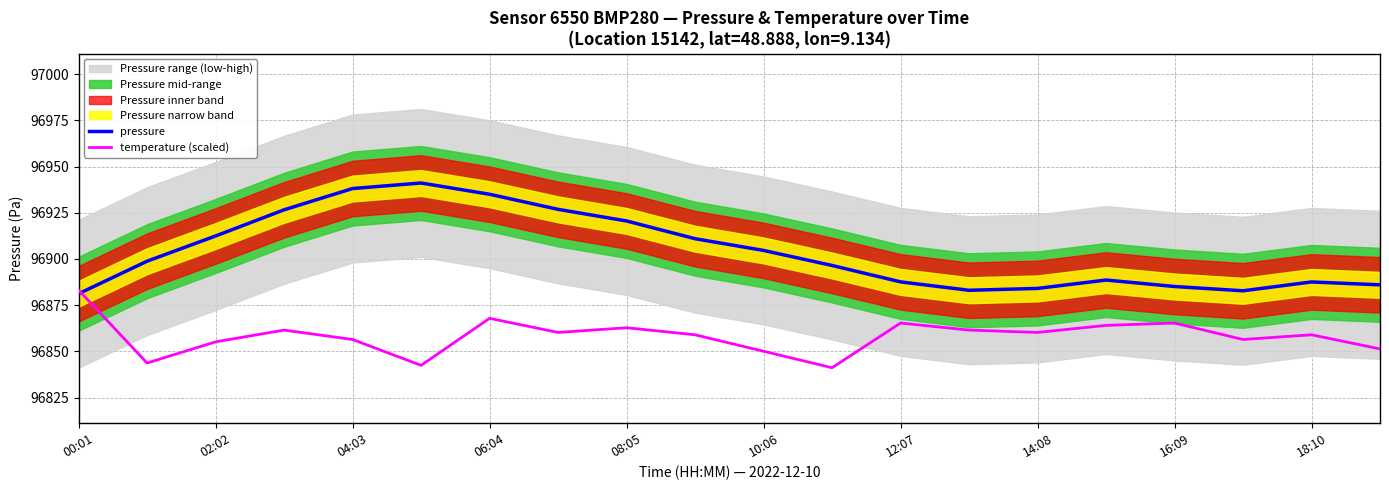

How many times do pressure and temperature (scaled) cross each other?

1